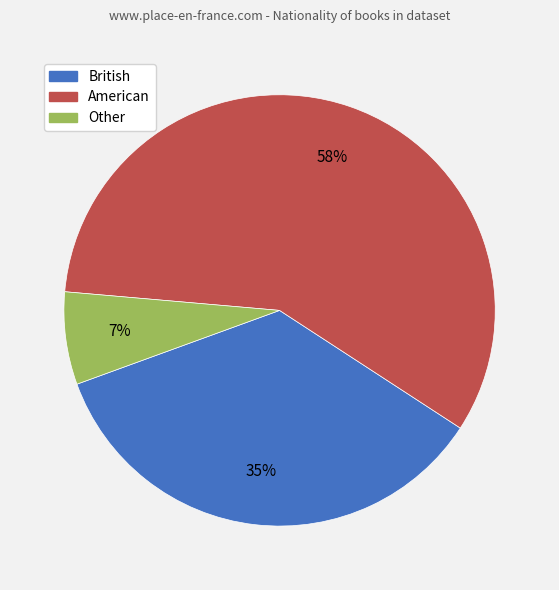

Count the number of slices in the pie.

3